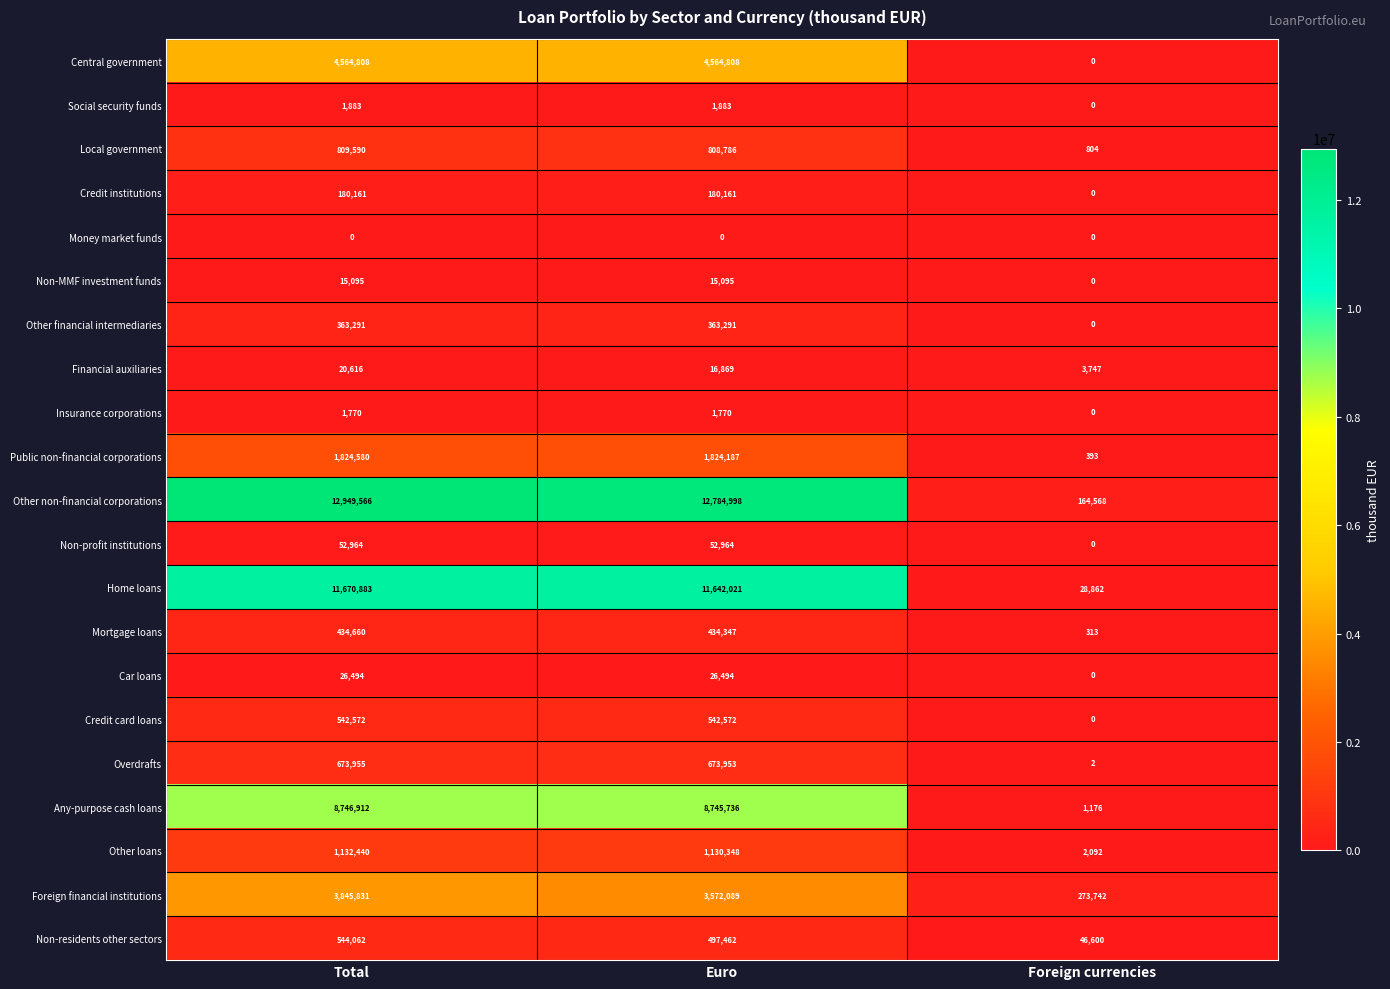

How many distinct data groups are displayed?

21